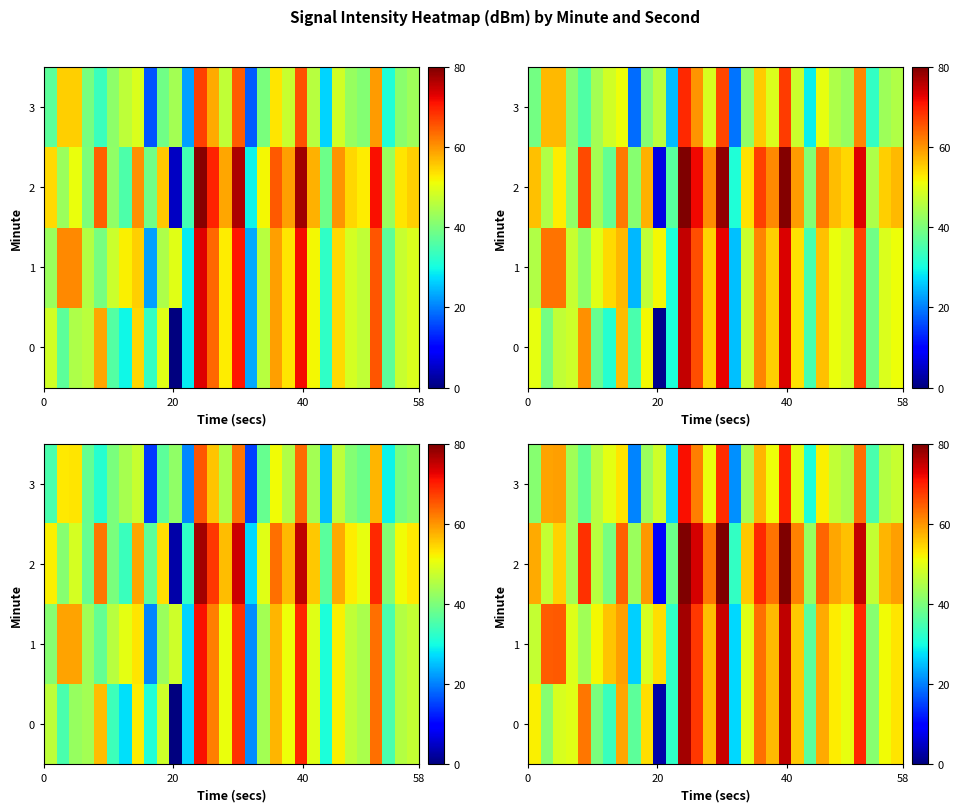

What is the lowest value of the 1 series?

26.5